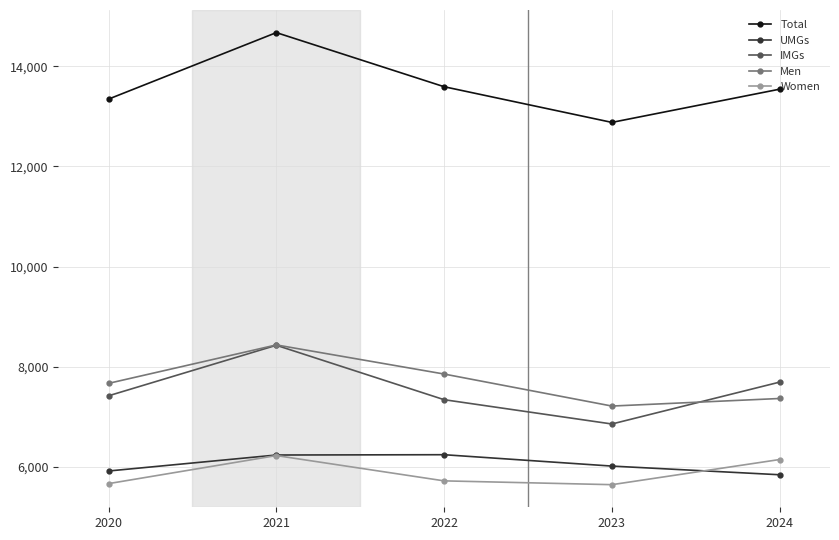

True or false: Women and IMGs intersect in this chart.

False